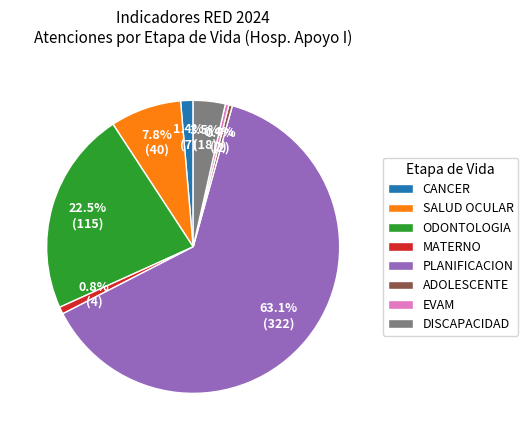

Which category has the biggest portion of the pie?

PLANIFICACION